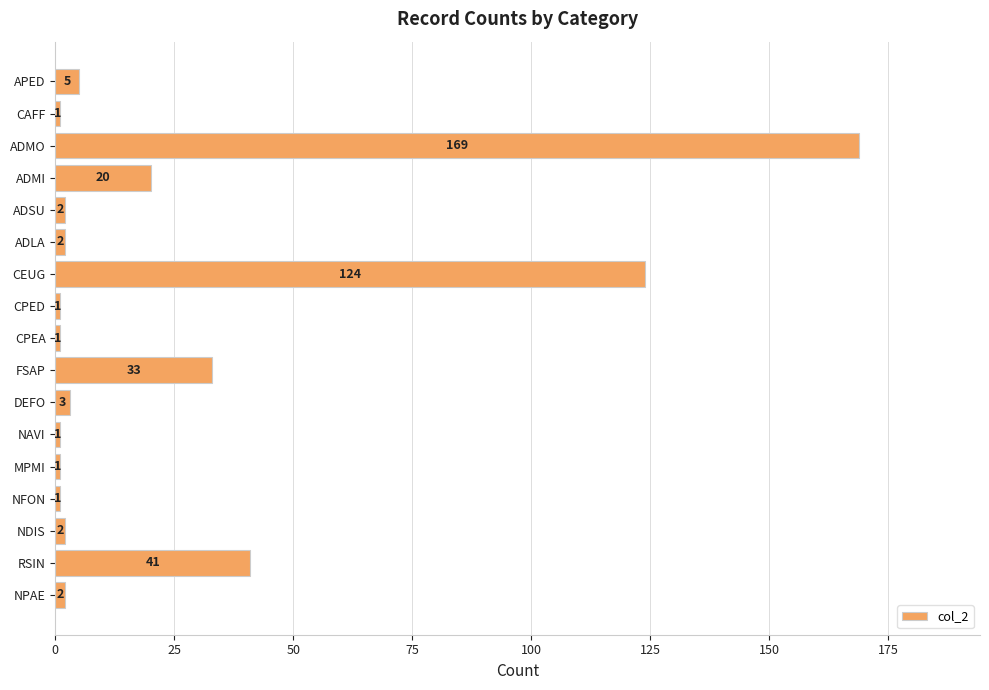

What is the maximum value shown in the chart?

169